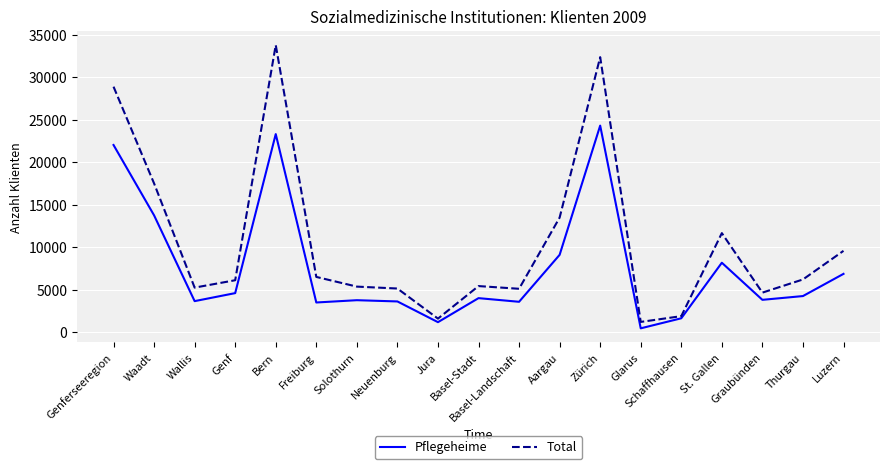

The value of Total at Zürich is 32389. True or false?

True